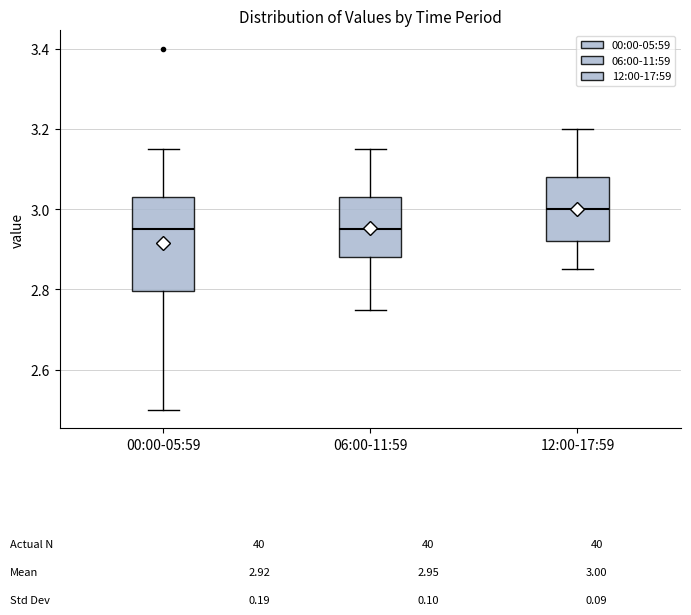

Which box is the tallest, from its lower edge to its upper edge?

00:00-05:59